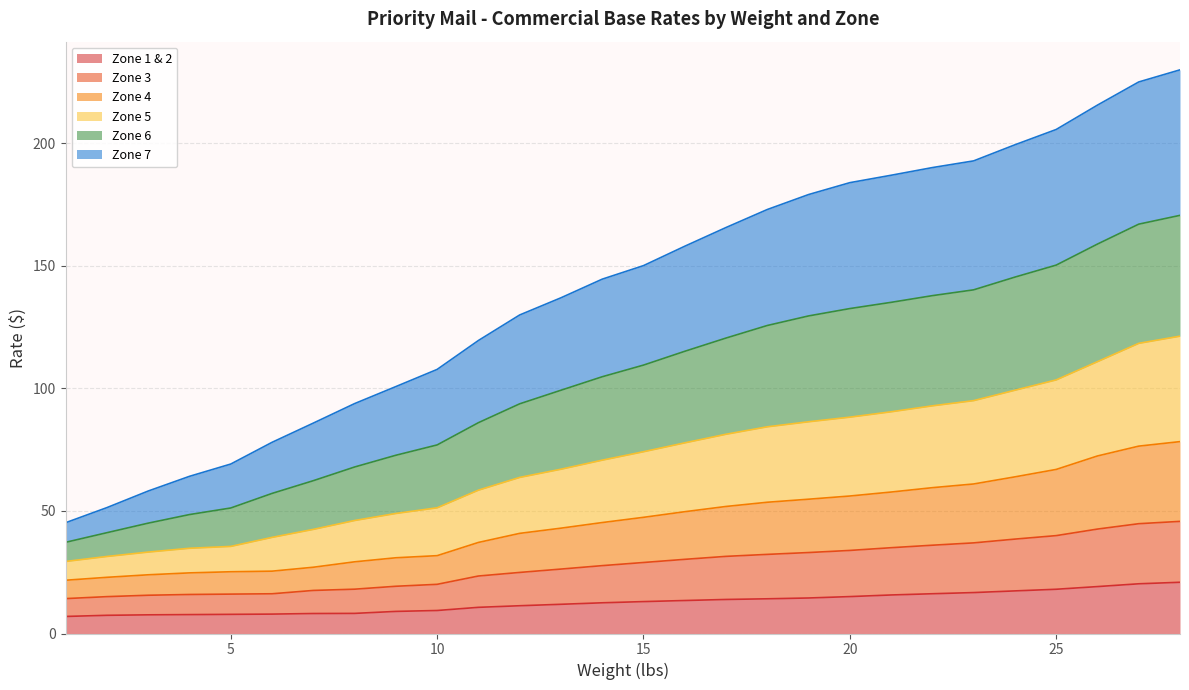

What is the highest value of the Zone 1 & 2 series?

20.9